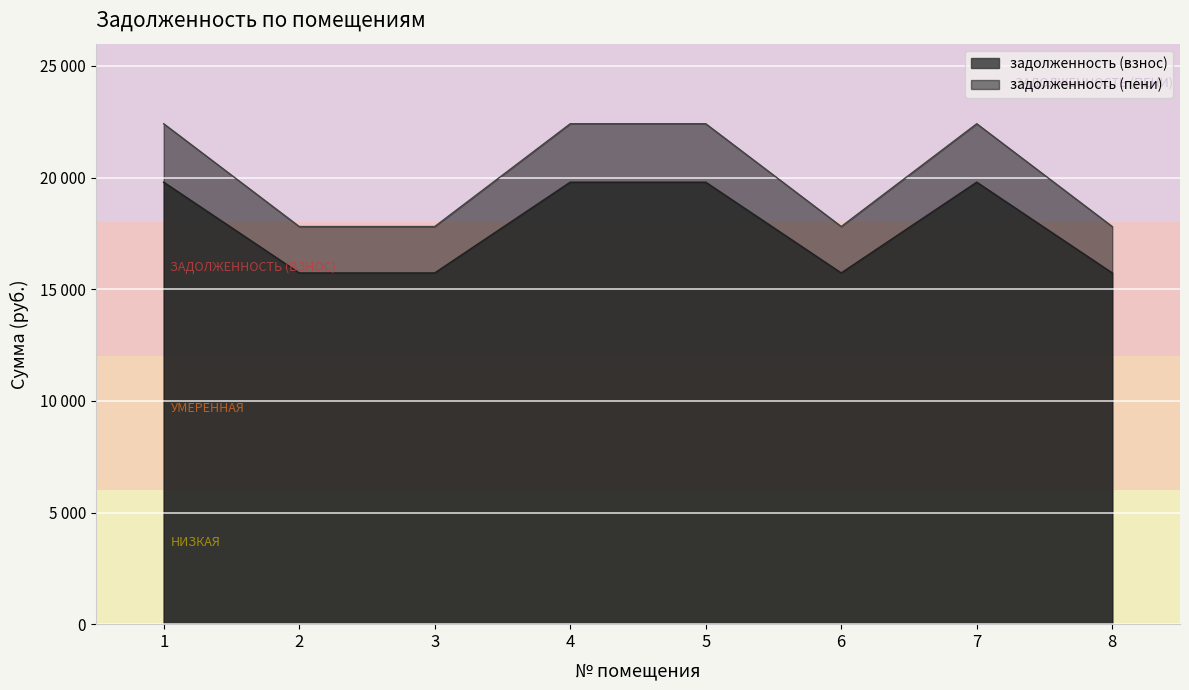

What are all the series names shown in the legend?

задолженность (взнос), задолженность (пени)